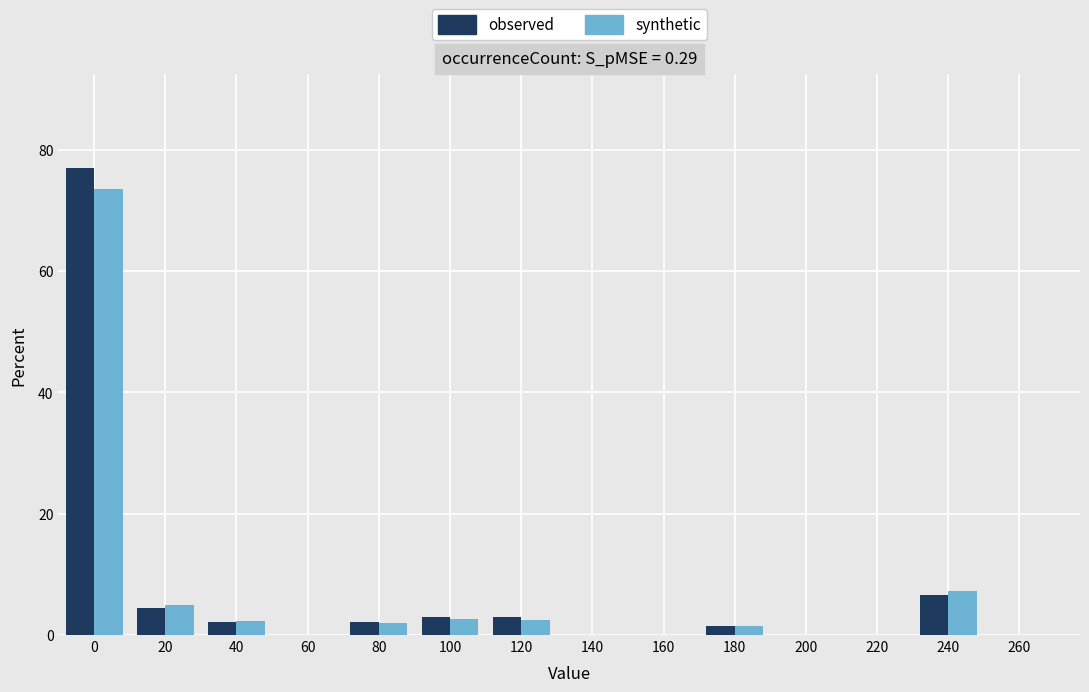

What is the sum of all synthetic values?

96.8